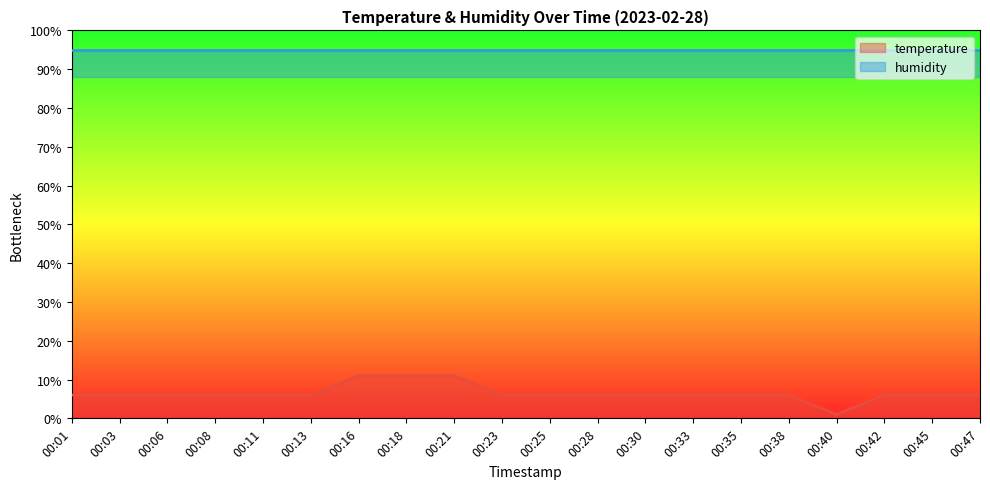

What is the value of the 10th point from the left?

6.0